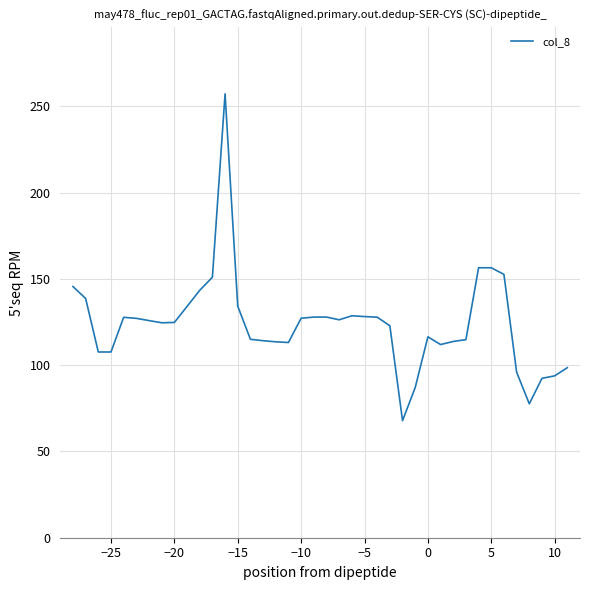

Does the chart have visible grid lines?

Yes